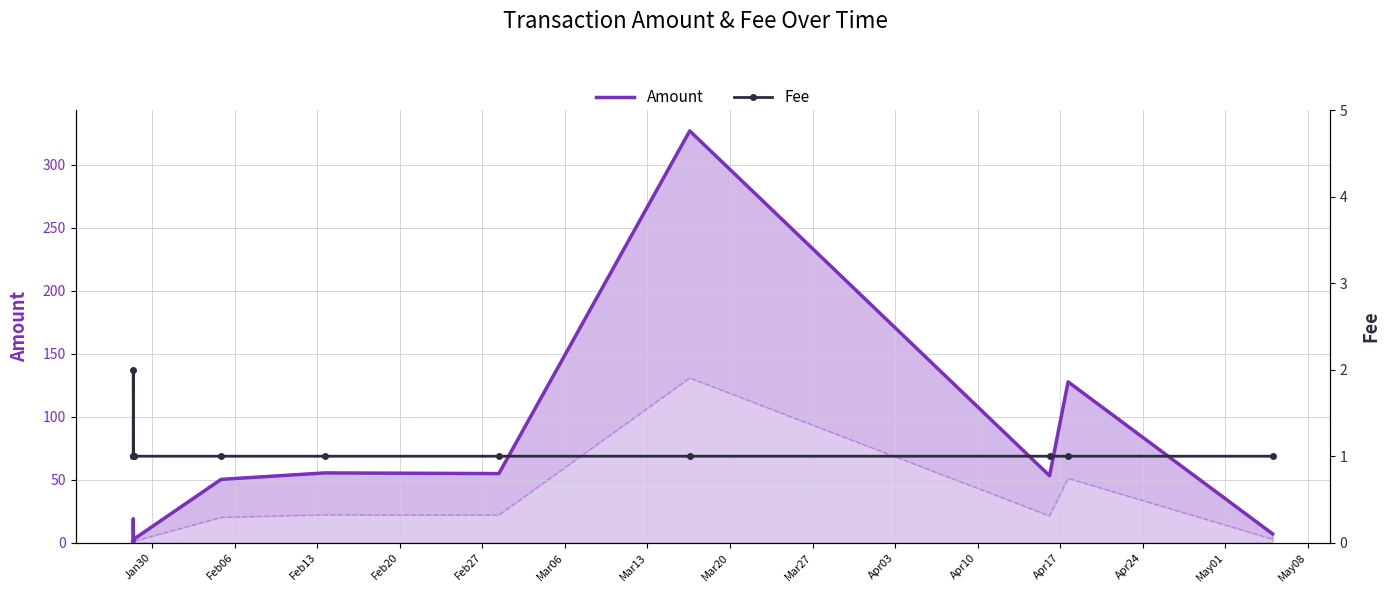

What is the sum of the Amount values at Apr10 and Mar06?

177.9